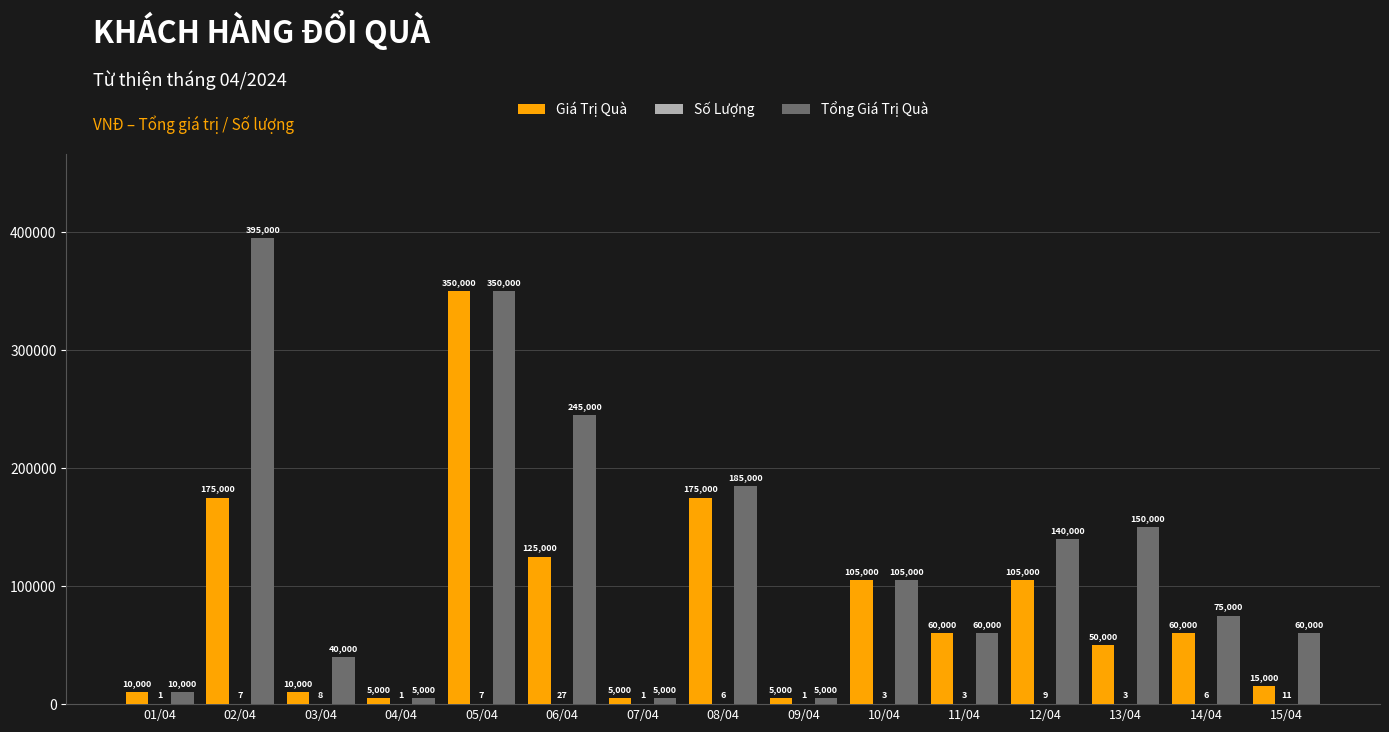

At which label does Giá Trị Quà first exceed 60000?

02/04